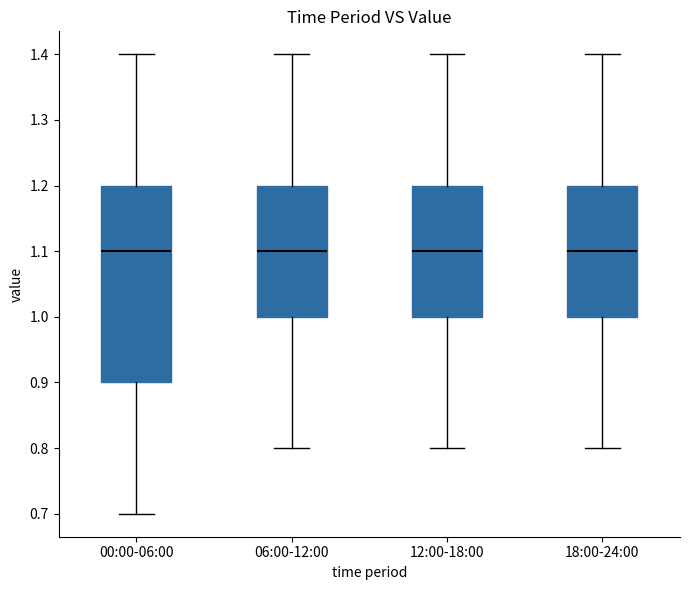

Which box is the tallest, from its lower edge to its upper edge?

00:00-06:00